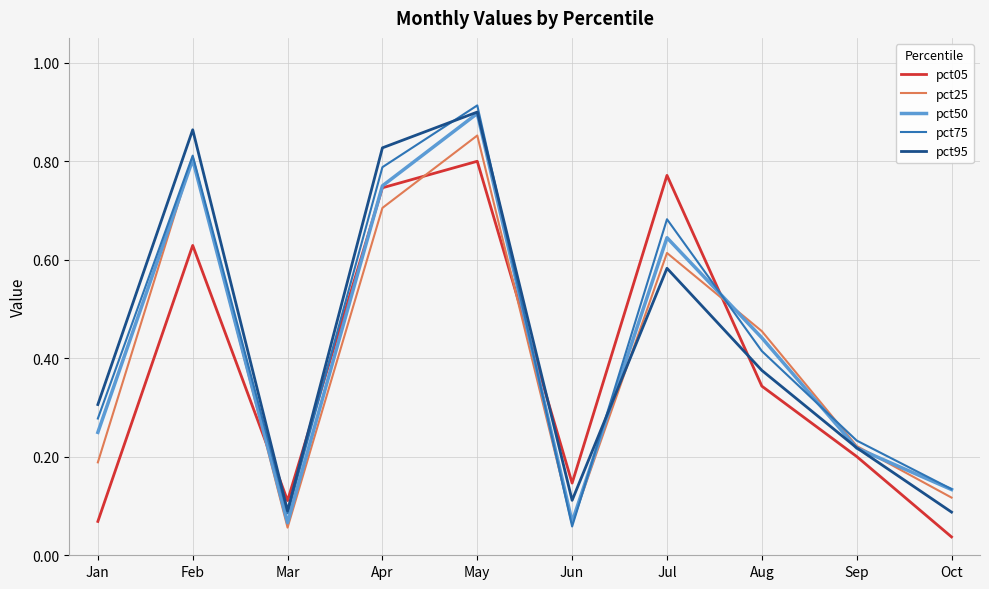

Where is the first local maximum for pct75?

Feb